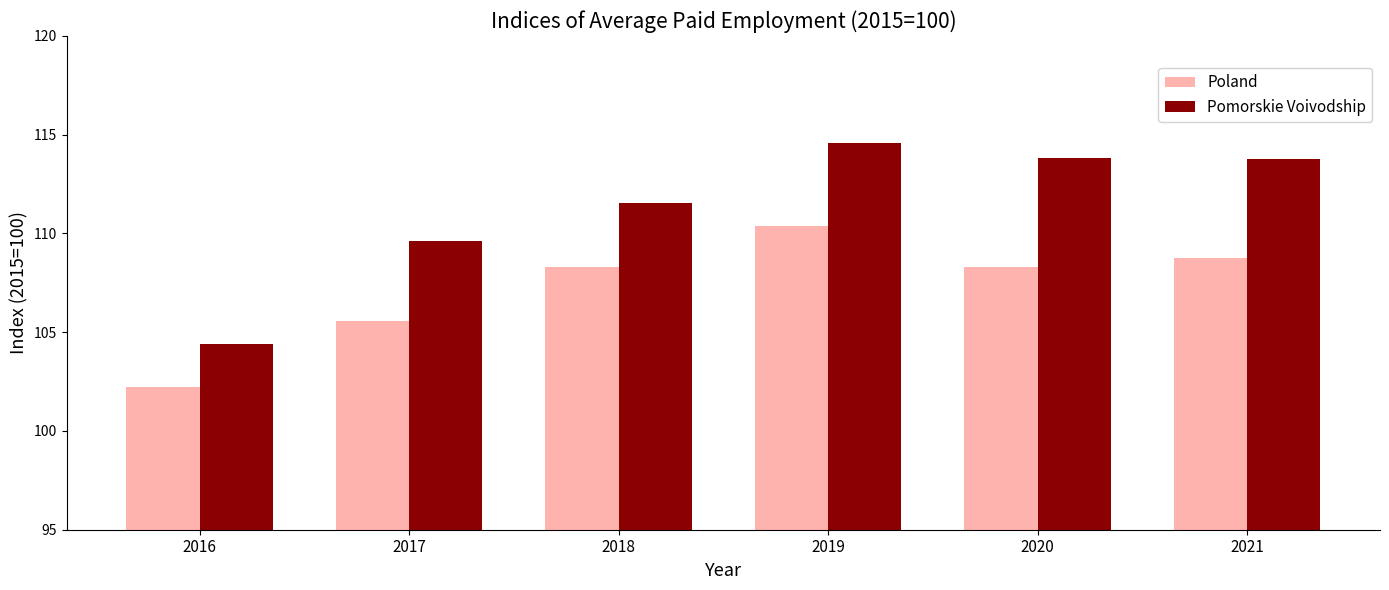

What is the value of the Poland bar at the 4th from the left?

110.4